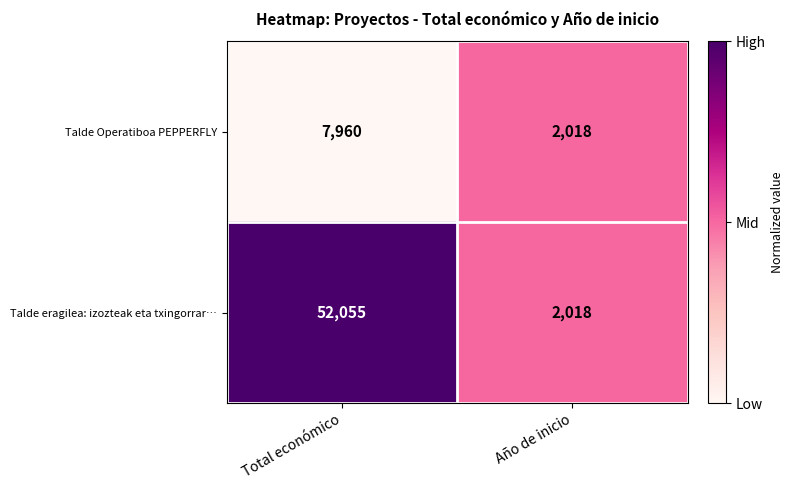

What is the difference between the Talde eragilea: izozteak eta txingorrar… values at Total económico and Año de inicio?

50037